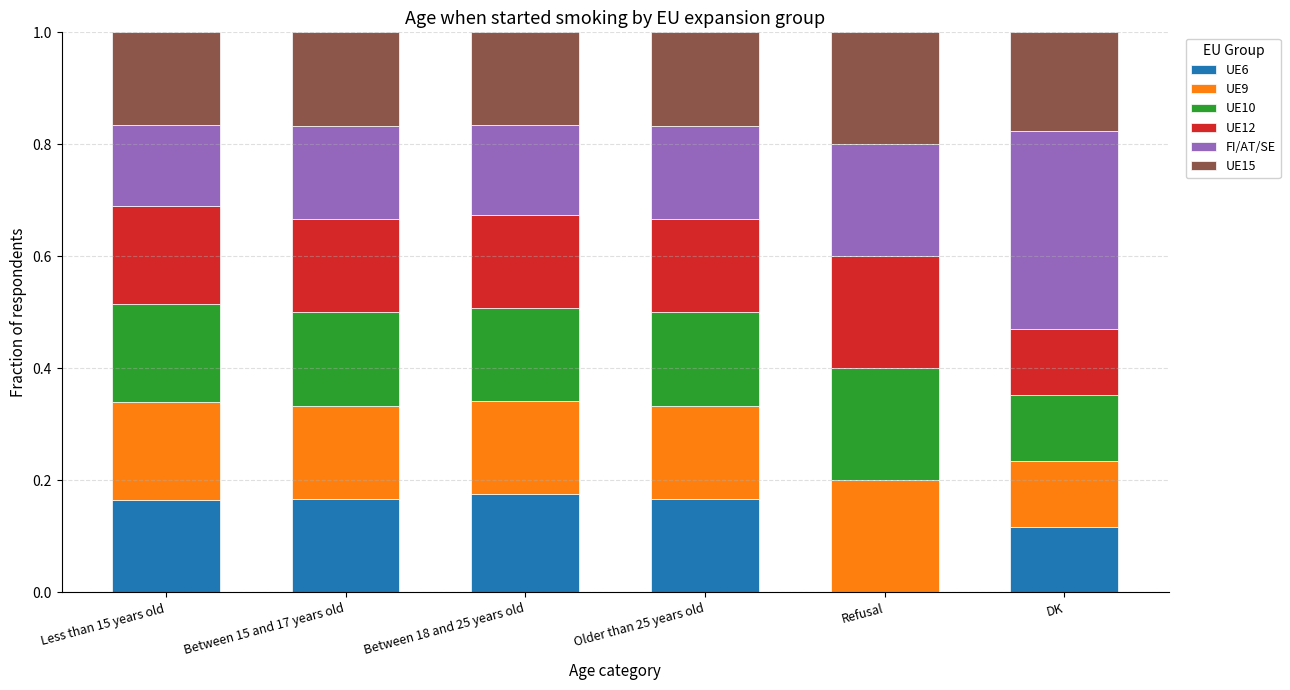

Count the number of data series in this chart.

6